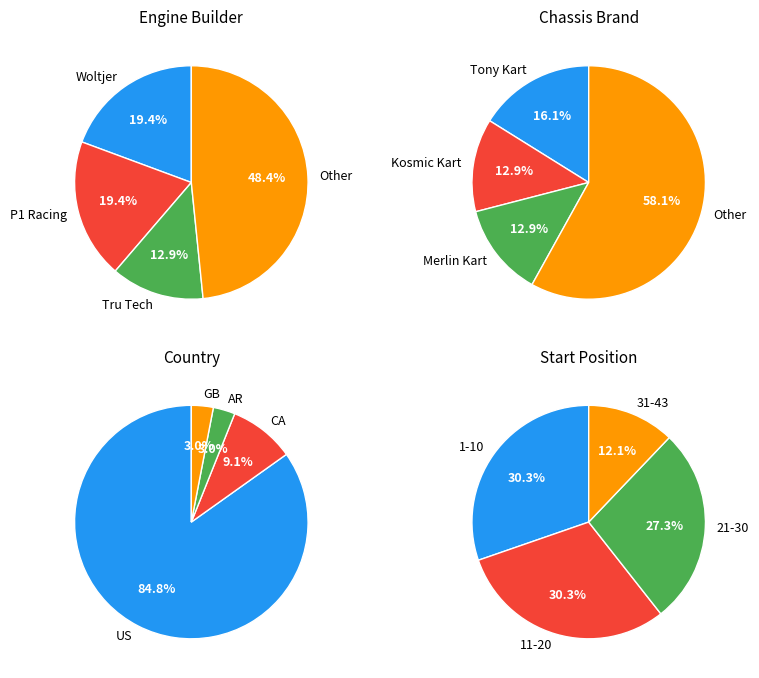

To the nearest percent, what portion does Allison Racing Engines represent?

10%